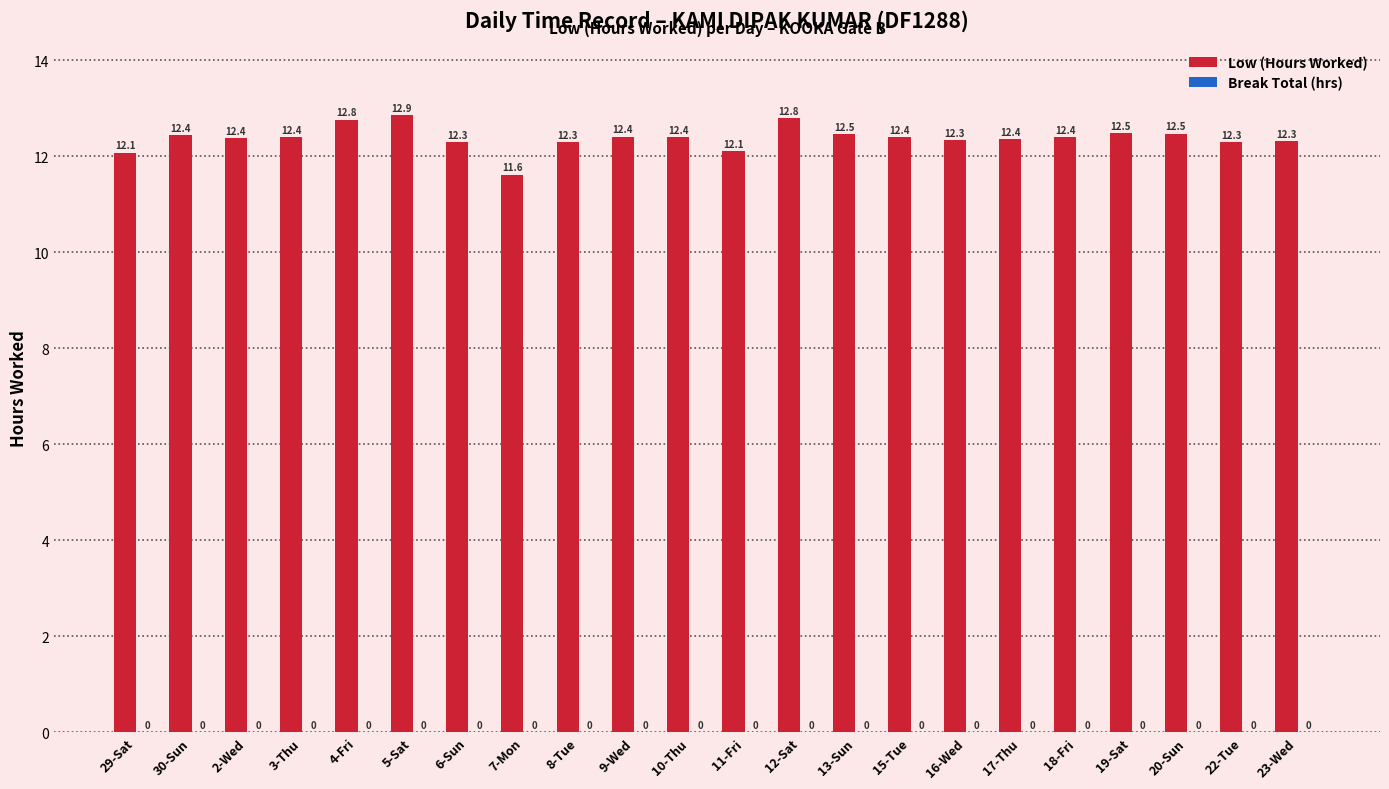

Between 5-Sat and 19-Sat, which is larger?

5-Sat